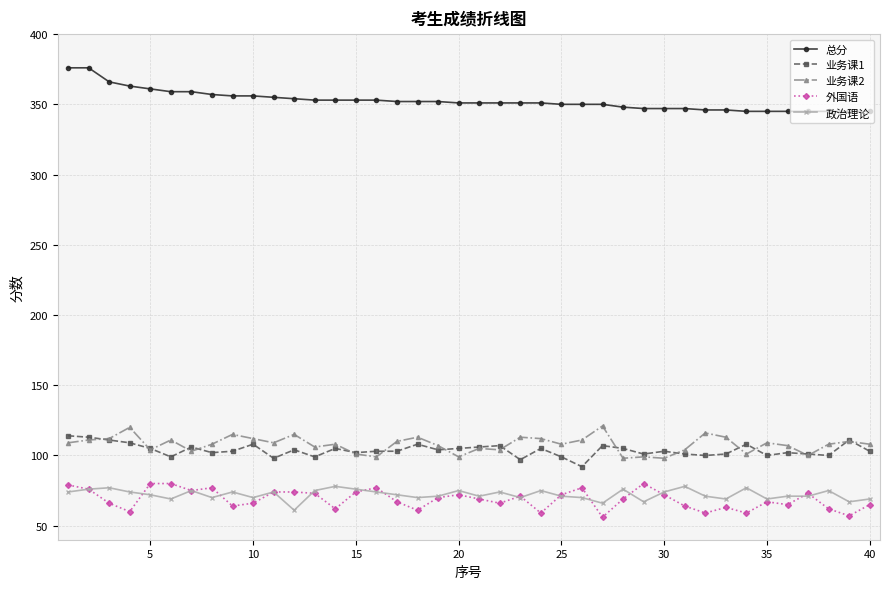

Does the chart have visible grid lines?

Yes